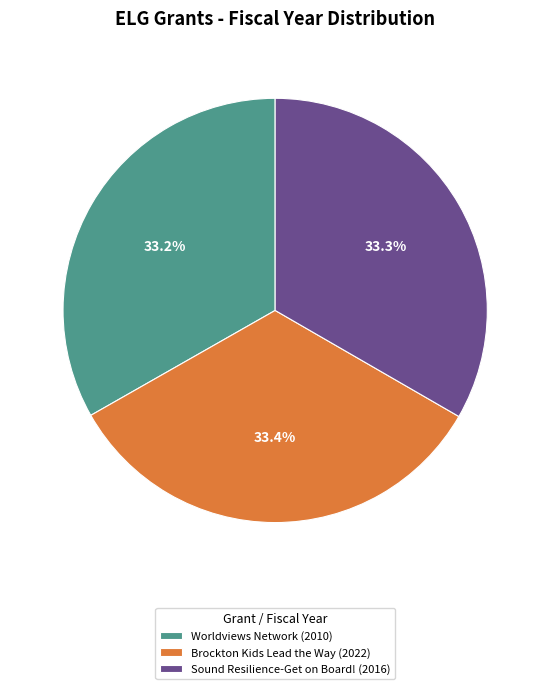

The Worldviews Network slice represents 33% of the pie. True or false?

True